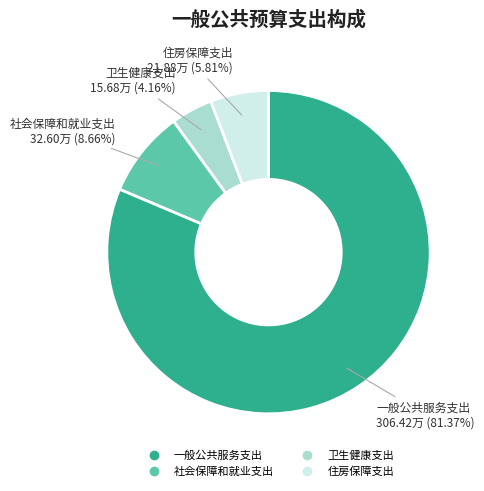

The 社会保障和就业支出 slice represents 9% of the pie. True or false?

True